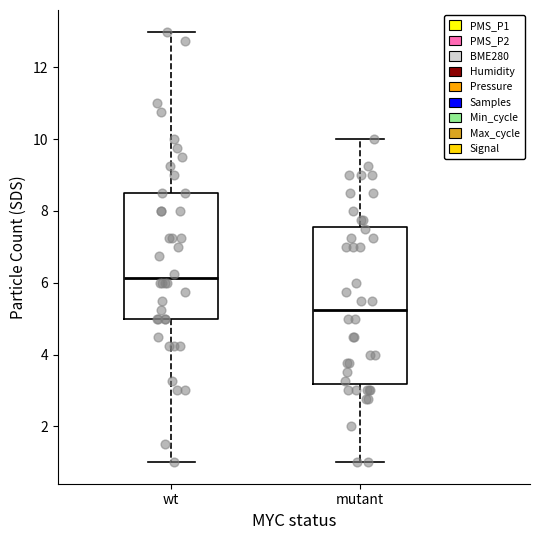

Where does the lower whisker of the box for wt end on the y-axis? The values are not printed on the chart, so give them approximately, as read against the axis.

1.0